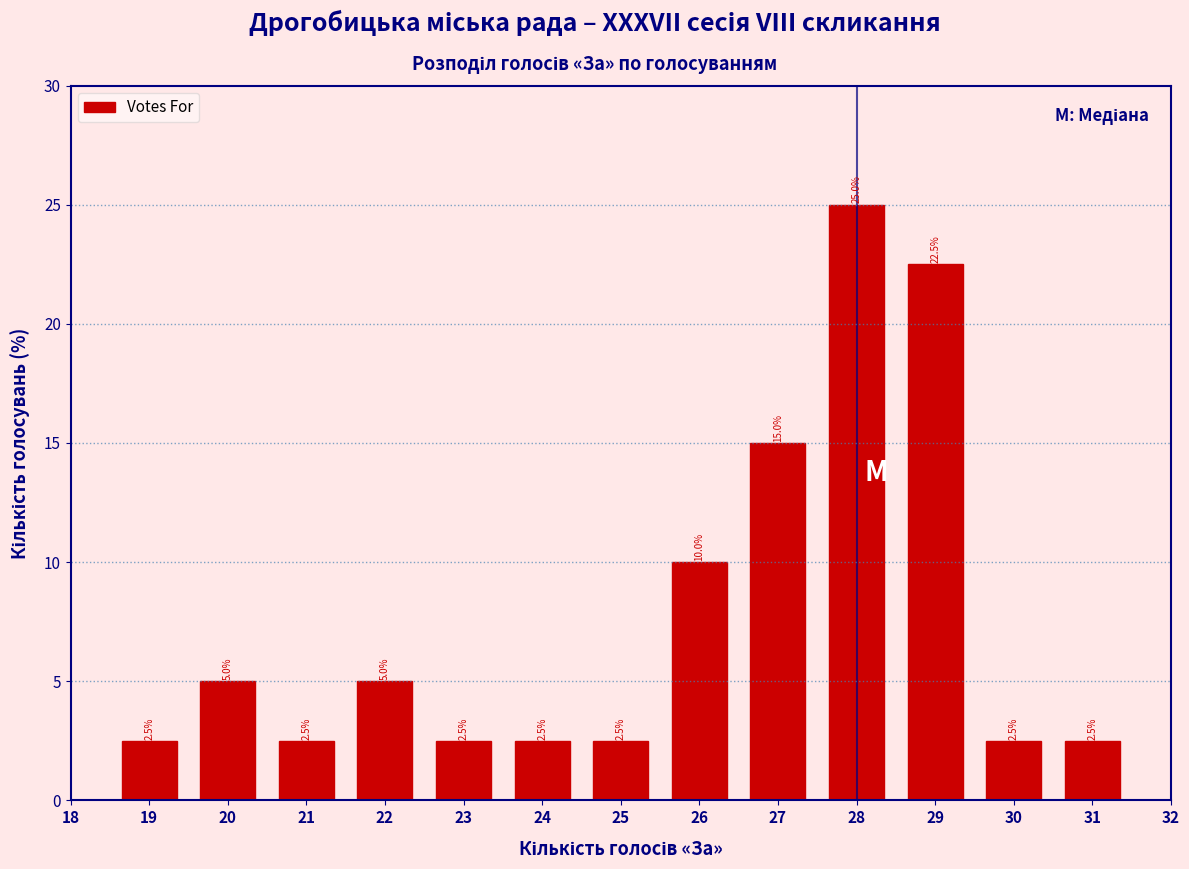

Reading right to left, extract all data points from this chart.

31=2.5	30=2.5	29=22.5	28=25.0	27=15.0	26=10.0	25=2.5	24=2.5	23=2.5	22=5.0	21=2.5	20=5.0	19=2.5